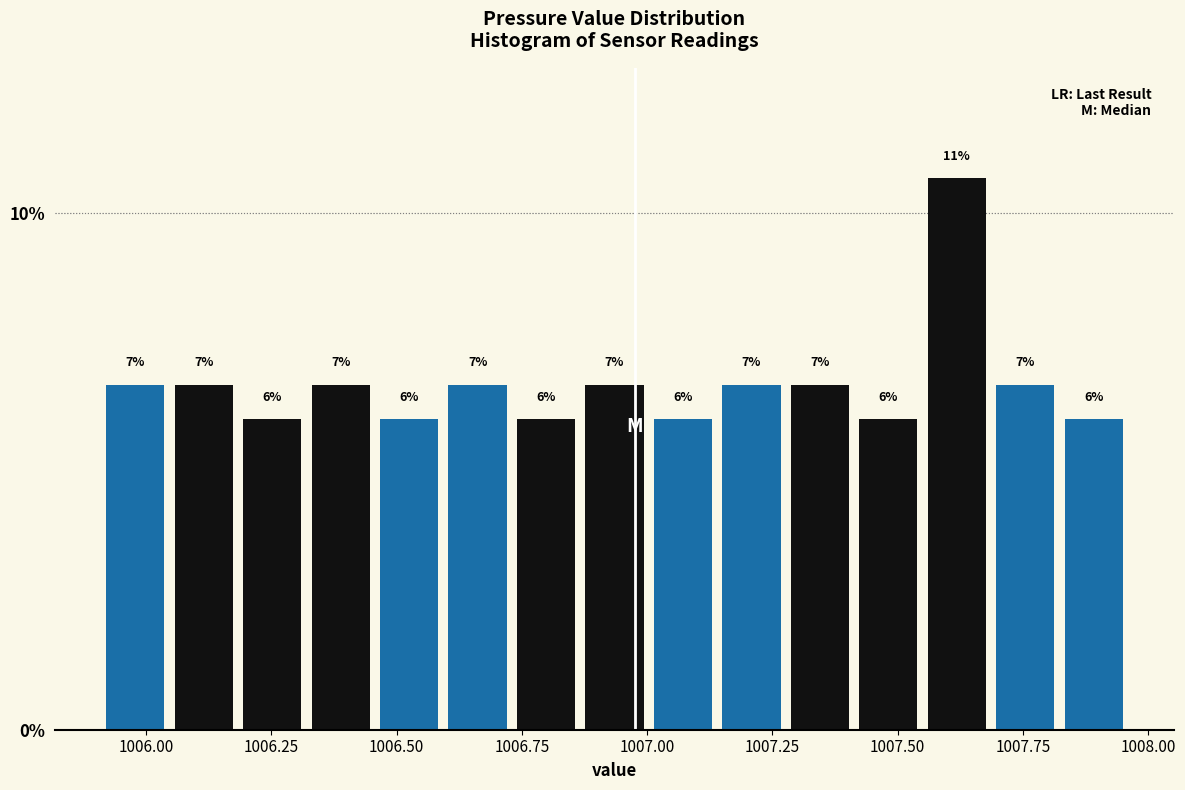

Around what value on the x-axis is the tallest bar? Give the approximate position of its centre, as read against the axis.

1007.60